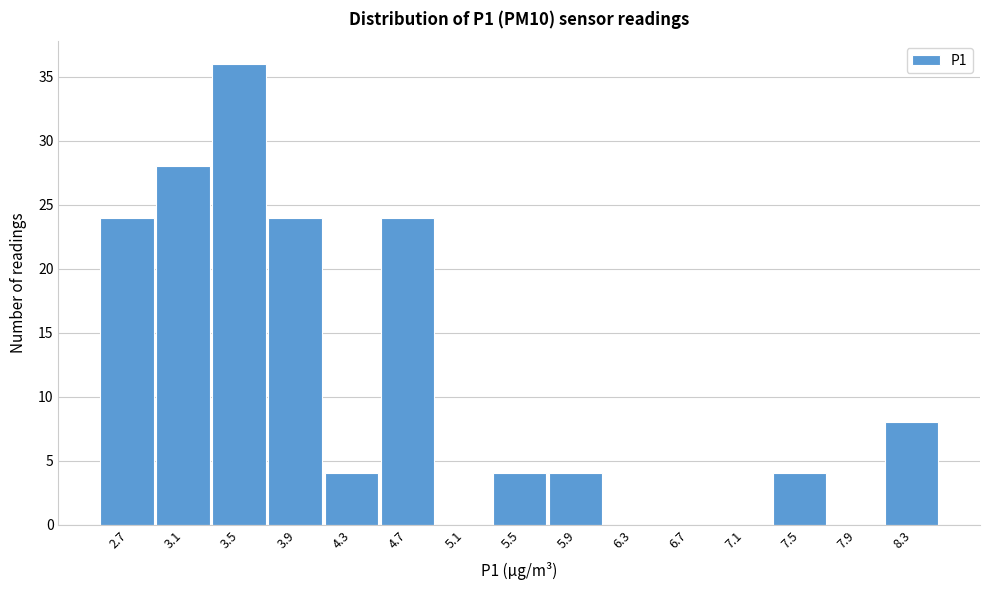

Reading right to left, extract all data points from this chart.

8.3=8	7.9=0	7.5=4	7.1=0	6.7=0	6.3=0	5.9=4	5.5=4	5.1=0	4.7=24	4.3=4	3.9=24	3.5=36	3.1=28	2.7=24